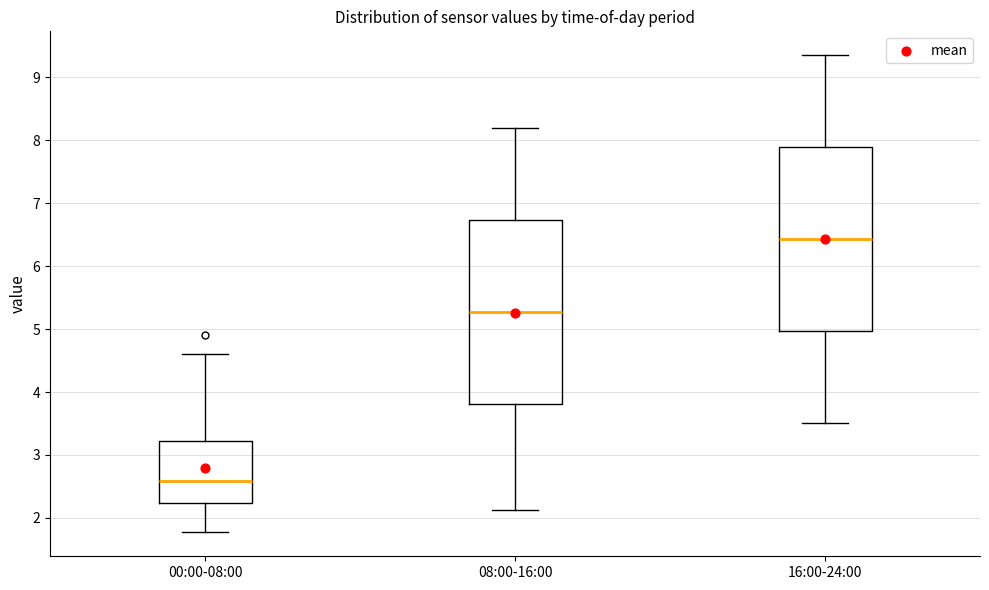

Which box's median line is the highest?

16:00-24:00